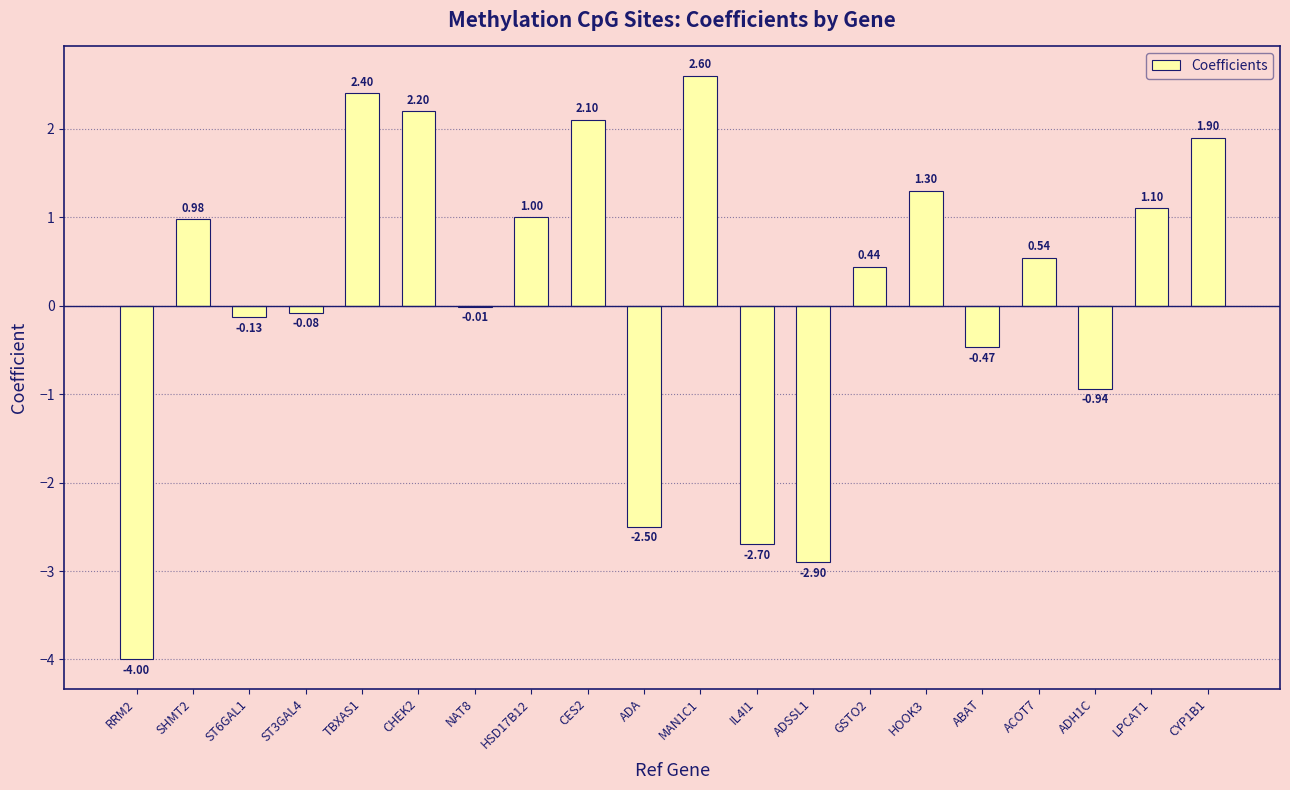

What is the change in value from GSTO2 to ACOT7?

+0.1